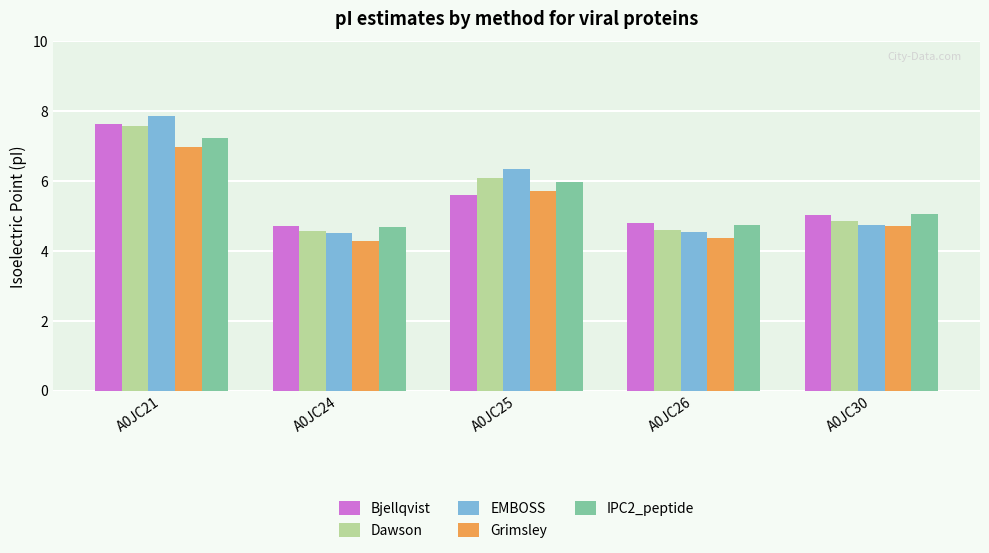

What is the value of the Bjellqvist bar at the 3rd from the left?

5.6